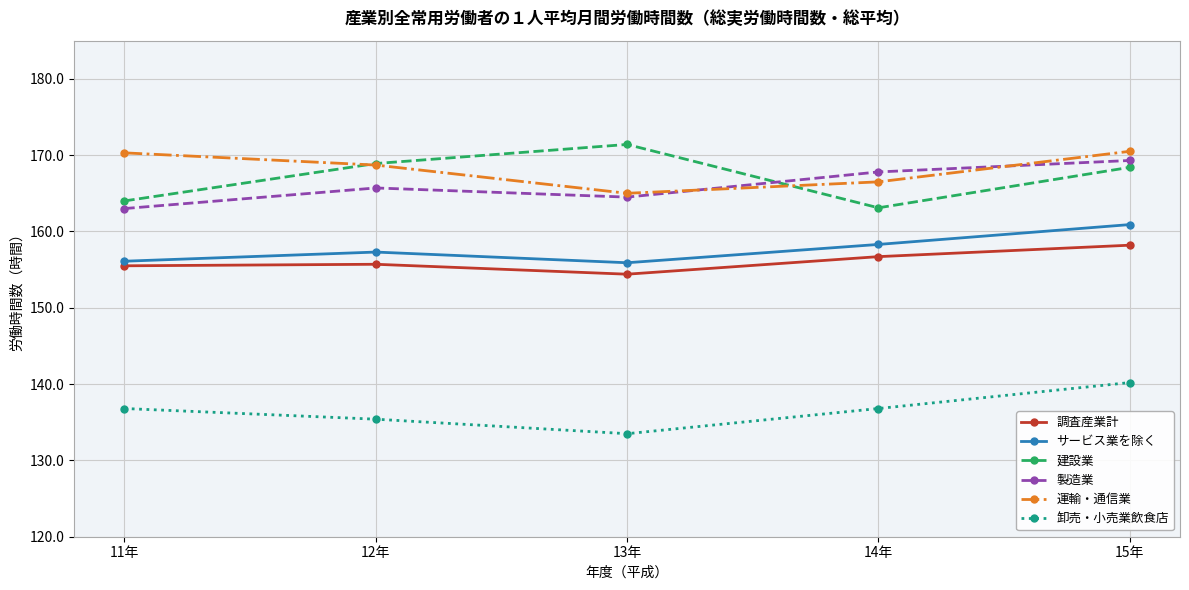

At which category does 調査産業計 reach its first local peak?

12年